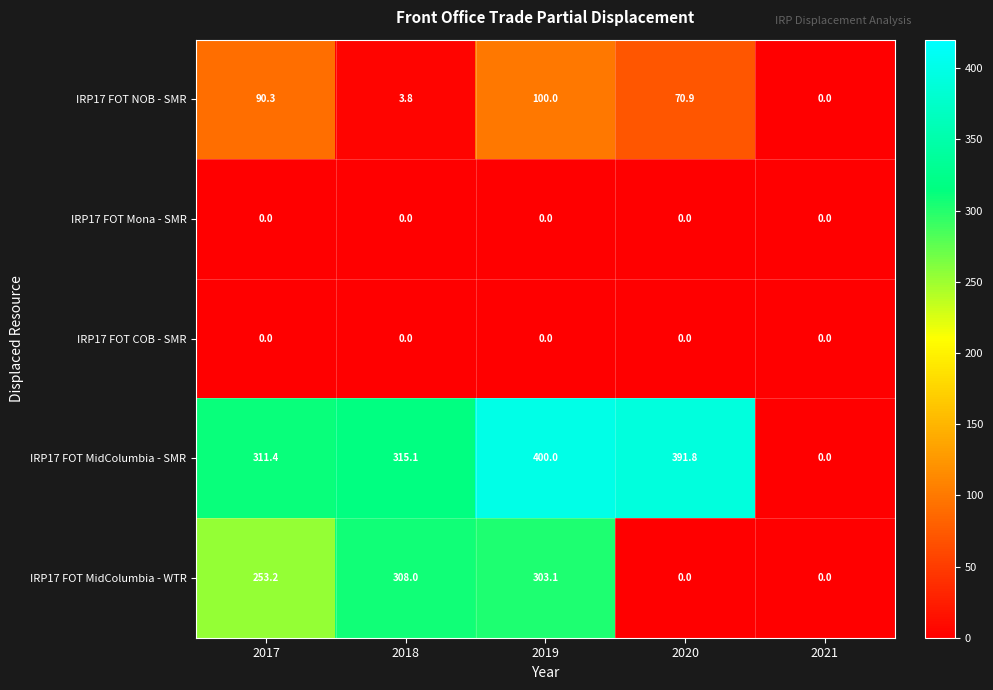

Reading left to right, what are all the values shown in this chart?

IRP17 FOT NOB - SMR: 90.3	3.8	100.0	70.9	0.0
IRP17 FOT Mona - SMR: 0.0	0.0	0.0	0.0	0.0
IRP17 FOT COB - SMR: 0.0	0.0	0.0	0.0	0.0
IRP17 FOT MidColumbia - SMR: 311.4	315.1	400.0	391.8	0.0
IRP17 FOT MidColumbia - WTR: 253.2	308.0	303.1	0.0	0.0